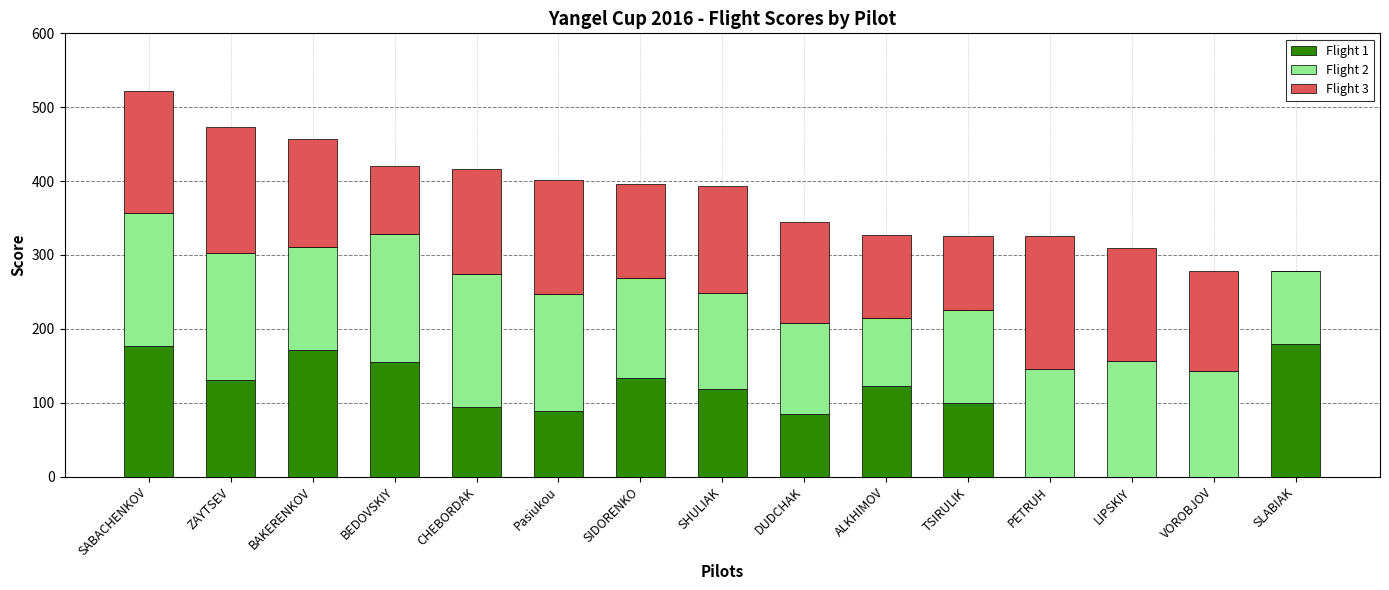

At which category is the sum across all series the highest?

SABACHENKOV